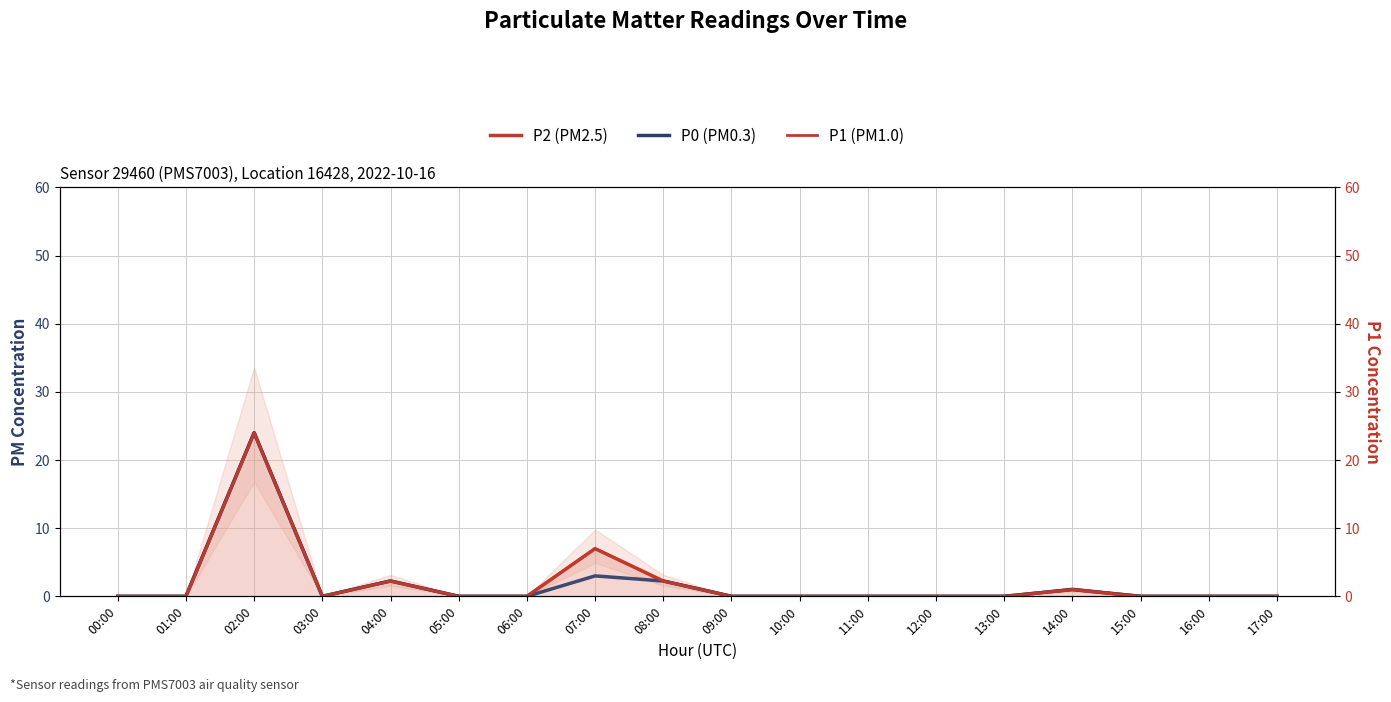

In P1 (PM1.0), how many points are lower than both neighbors (excluding endpoints)?

1